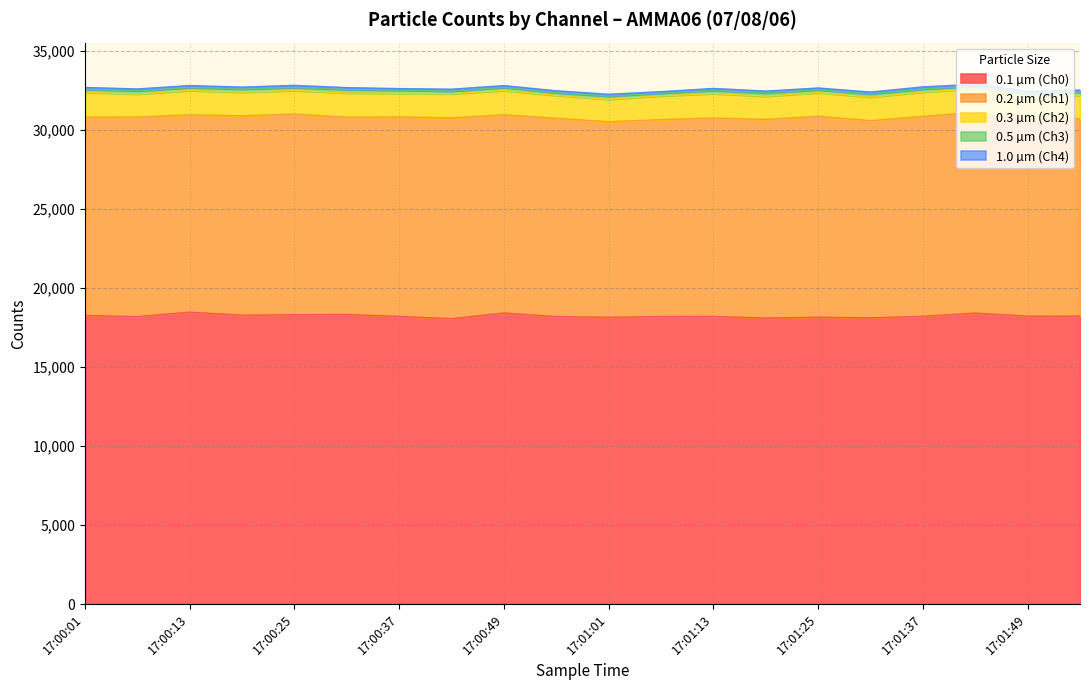

How many values in the 0.3 µm (Ch2) series exceed 1495?

9